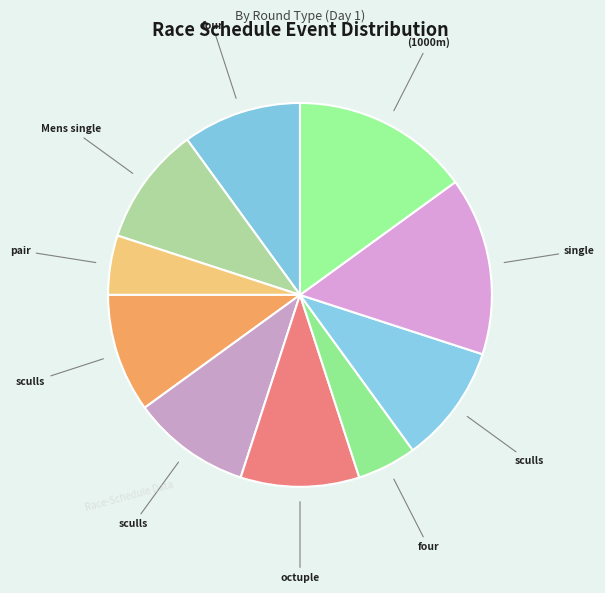

To the nearest percent, what is the average slice percentage?

10%